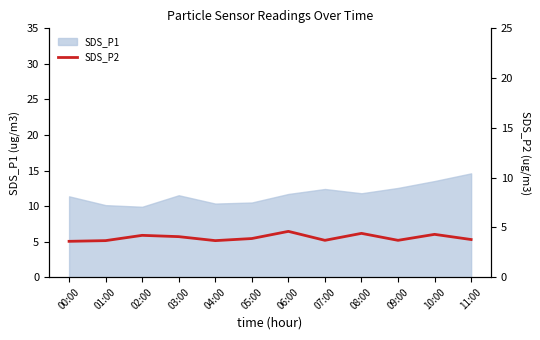

What is the label of the 7th point from the right?

05:00